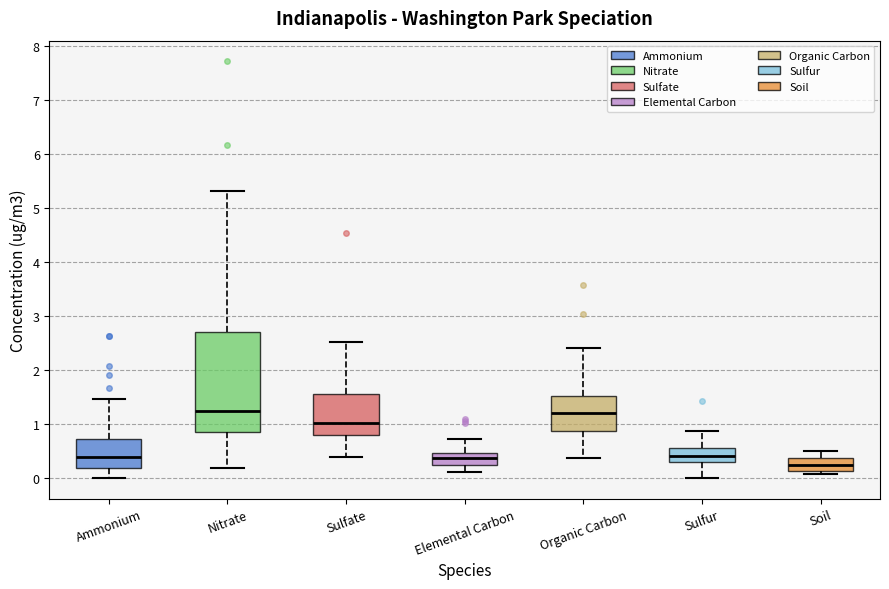

Reading left to right, transcribe this box plot: for each box, give where its median line is, the range the box spans, and where its two whiskers end, as read against the y-axis. The values are not printed on the chart, so give them approximately, as read against the axis.

Ammonium: median 0.4, box 0.2 to 0.7, whiskers 0.0 to 1.5
Nitrate: median 1.2, box 0.9 to 2.7, whiskers 0.2 to 5.3
Sulfate: median 1.0, box 0.8 to 1.6, whiskers 0.4 to 2.5
Elemental Carbon: median 0.4, box 0.2 to 0.5, whiskers 0.1 to 0.7
Organic Carbon: median 1.2, box 0.9 to 1.5, whiskers 0.4 to 2.4
Sulfur: median 0.4, box 0.3 to 0.6, whiskers 0.0 to 0.9
Soil: median 0.2, box 0.1 to 0.4, whiskers 0.1 (just below the box's lower edge) to 0.5